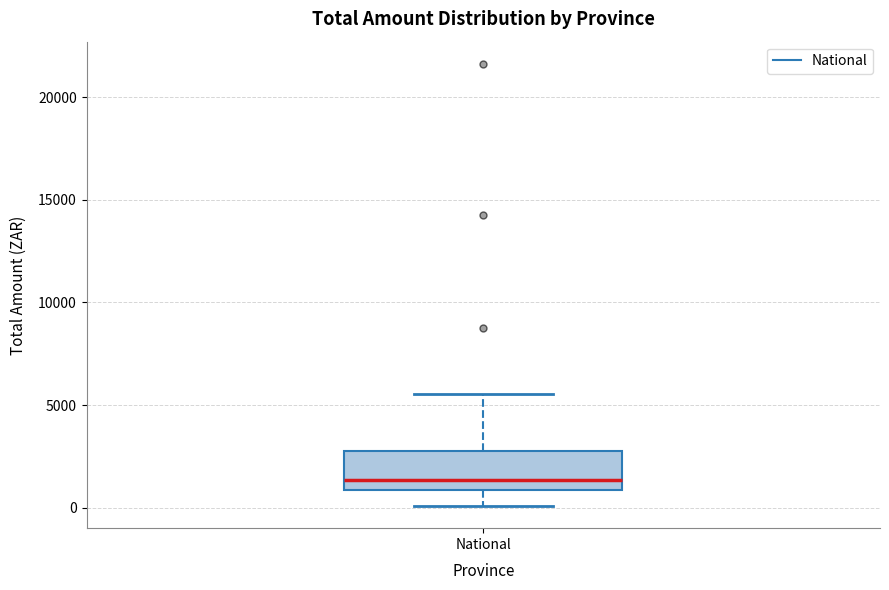

Where does the median line of the box for National sit on the y-axis? The values are not printed on the chart, so give them approximately, as read against the axis.

1500